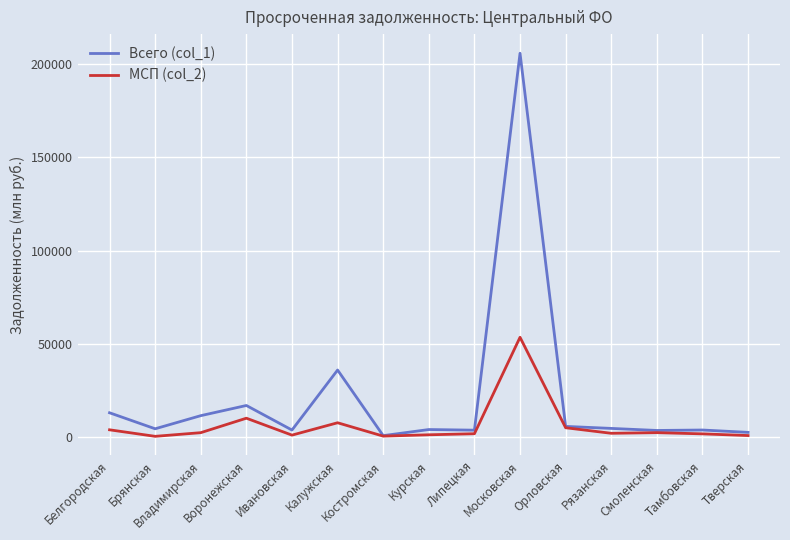

At which category is the sum across all series the highest?

Московская